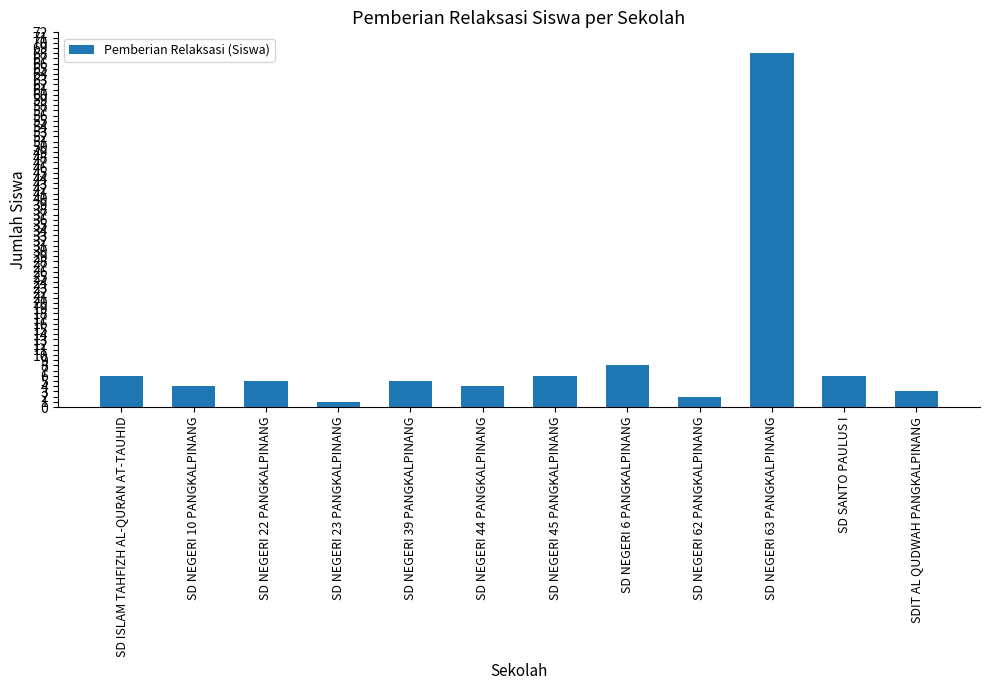

What is the average value?

10